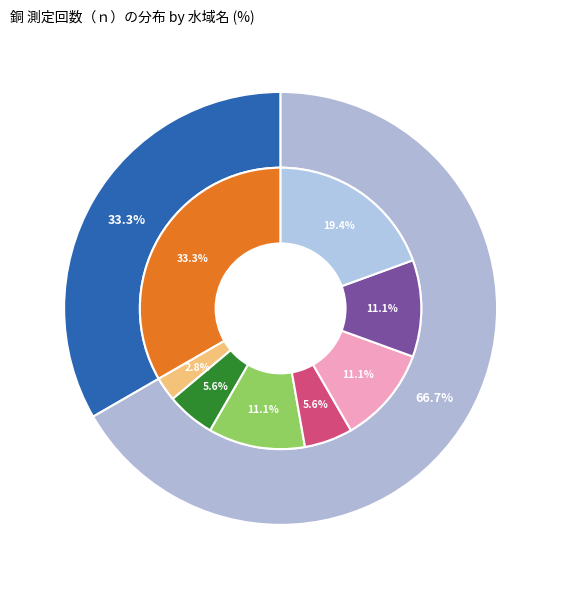

Is the sum of 石田川上流 and 渡良瀬川上流 greater than half?

No